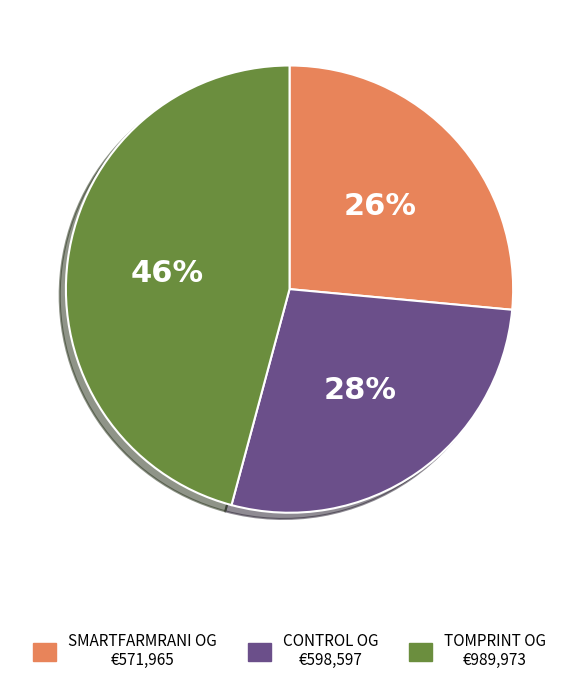

To the nearest percent, what is the average slice percentage?

33%